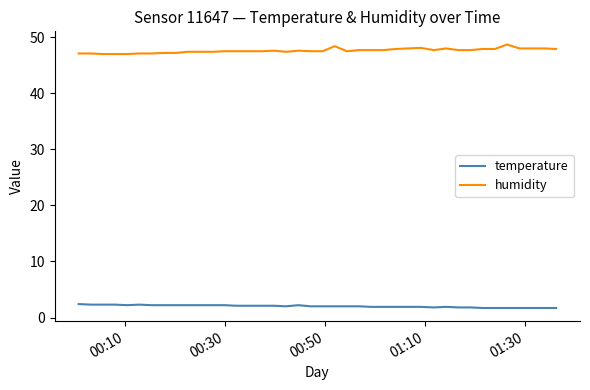

What is the lowest value of the temperature series?

1.7